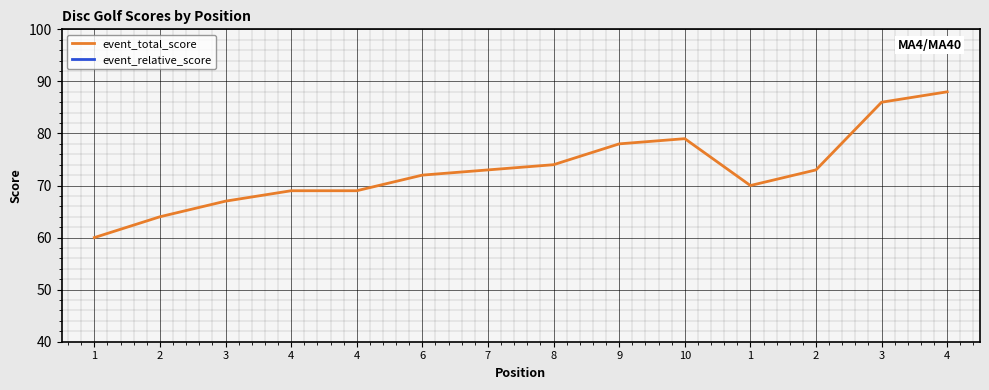

True or false: event_relative_score has a value of 13 at 7.

True